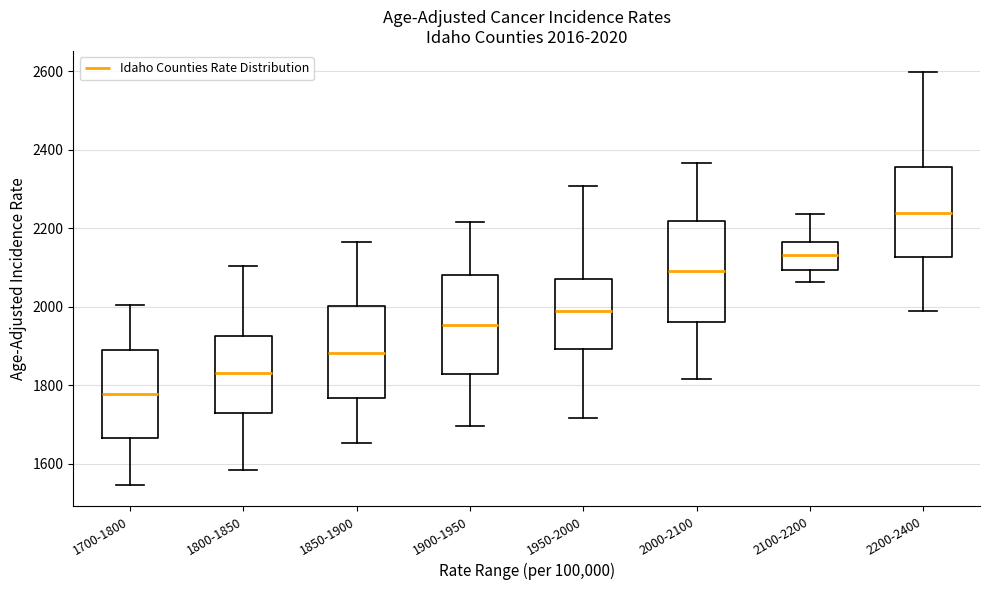

Which box has the highest median line?

2200-2400